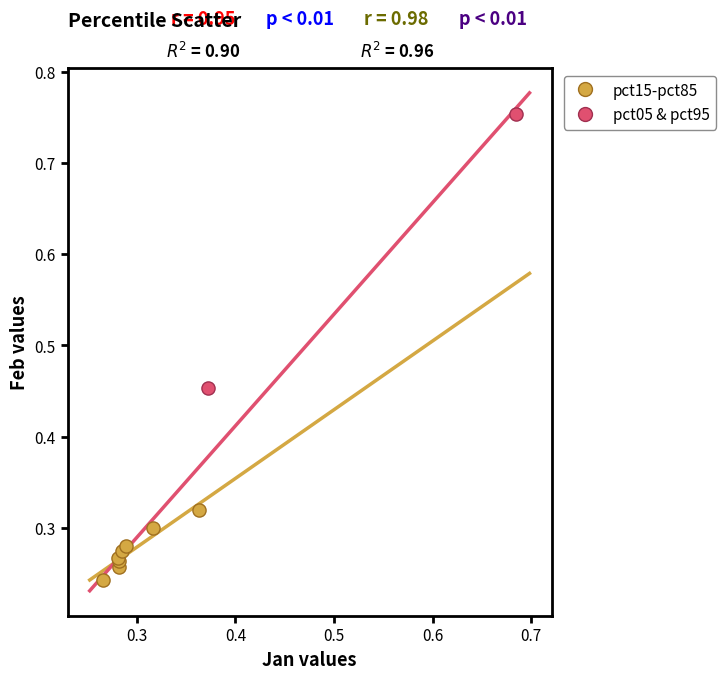

Which series contains the lowest Y value?

pct15-pct85